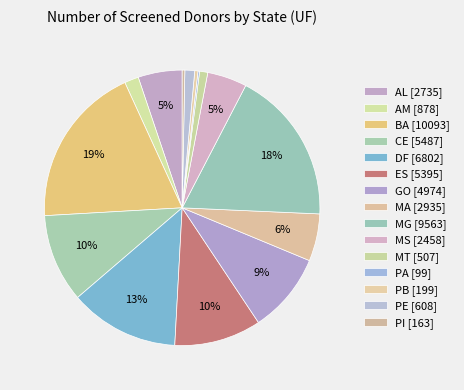

What is the largest slice in the pie chart?

BA